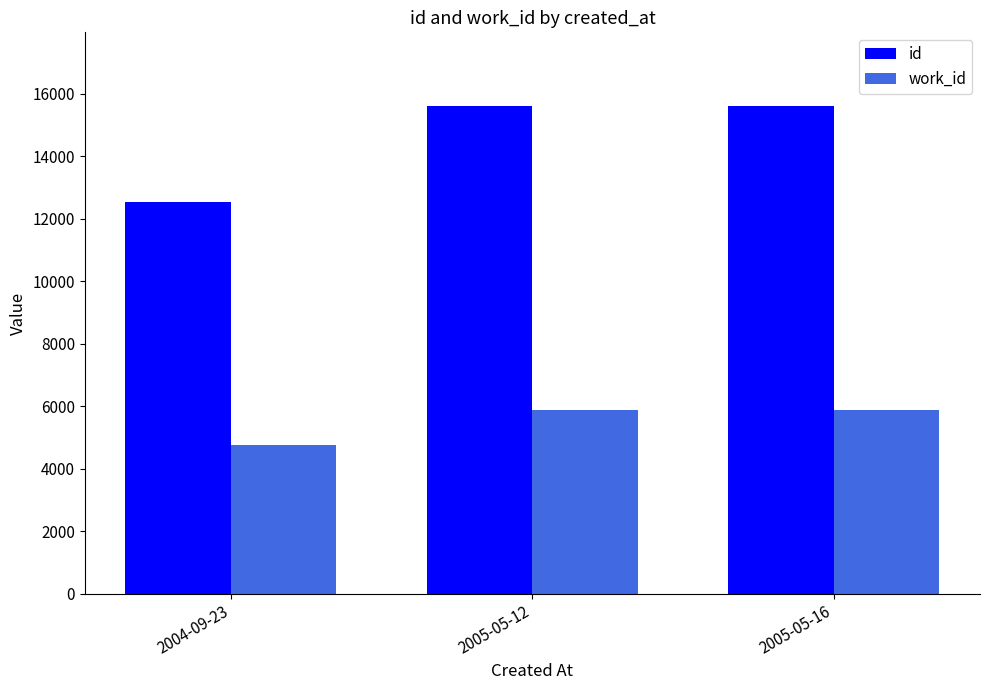

What is the smallest value displayed?

4745